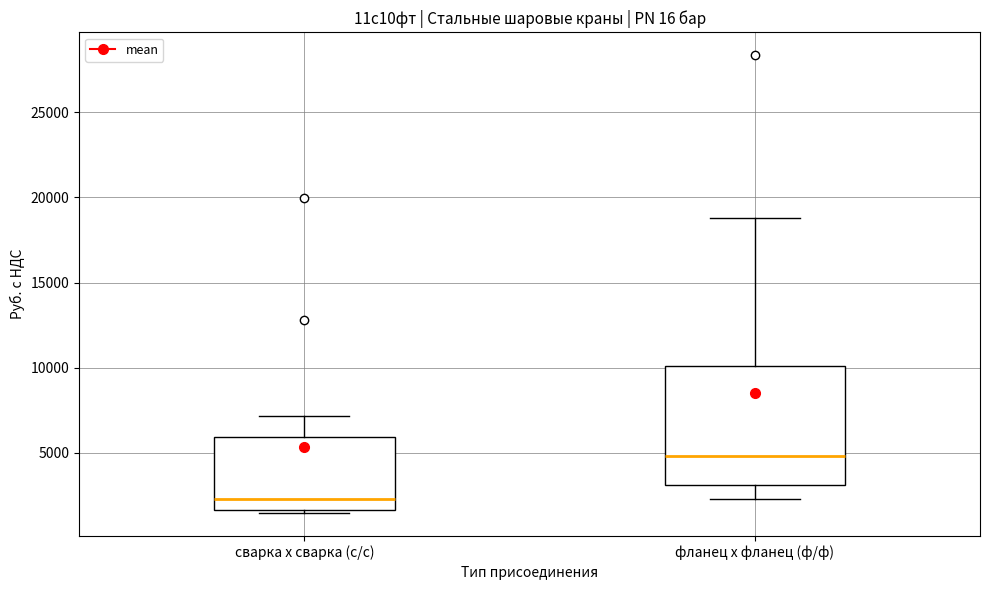

Reading left to right, transcribe this box plot: for each box, give where its median line is, the range the box spans, and where its two whiskers end, as read against the y-axis. The values are not printed on the chart, so give them approximately, as read against the axis.

сварка х сварка (c/c): median 2500, box 1500 to 6000, whiskers 1500 (just below the box's lower edge) to 7000
фланец х фланец (ф/ф): median 5000, box 3000 to 10000, whiskers 2500 to 19000